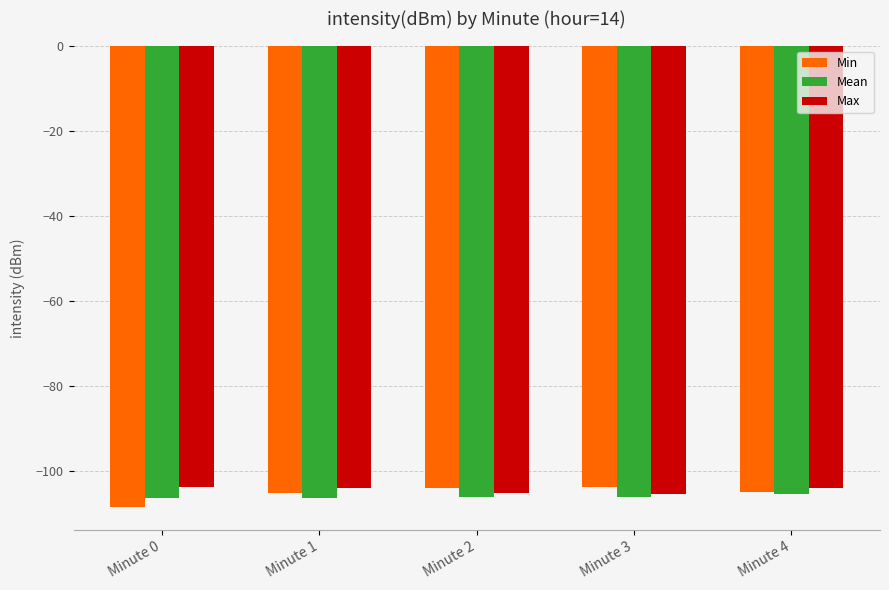

Is the value of Min at Minute 2 greater than the value of Max at Minute 2?

Yes